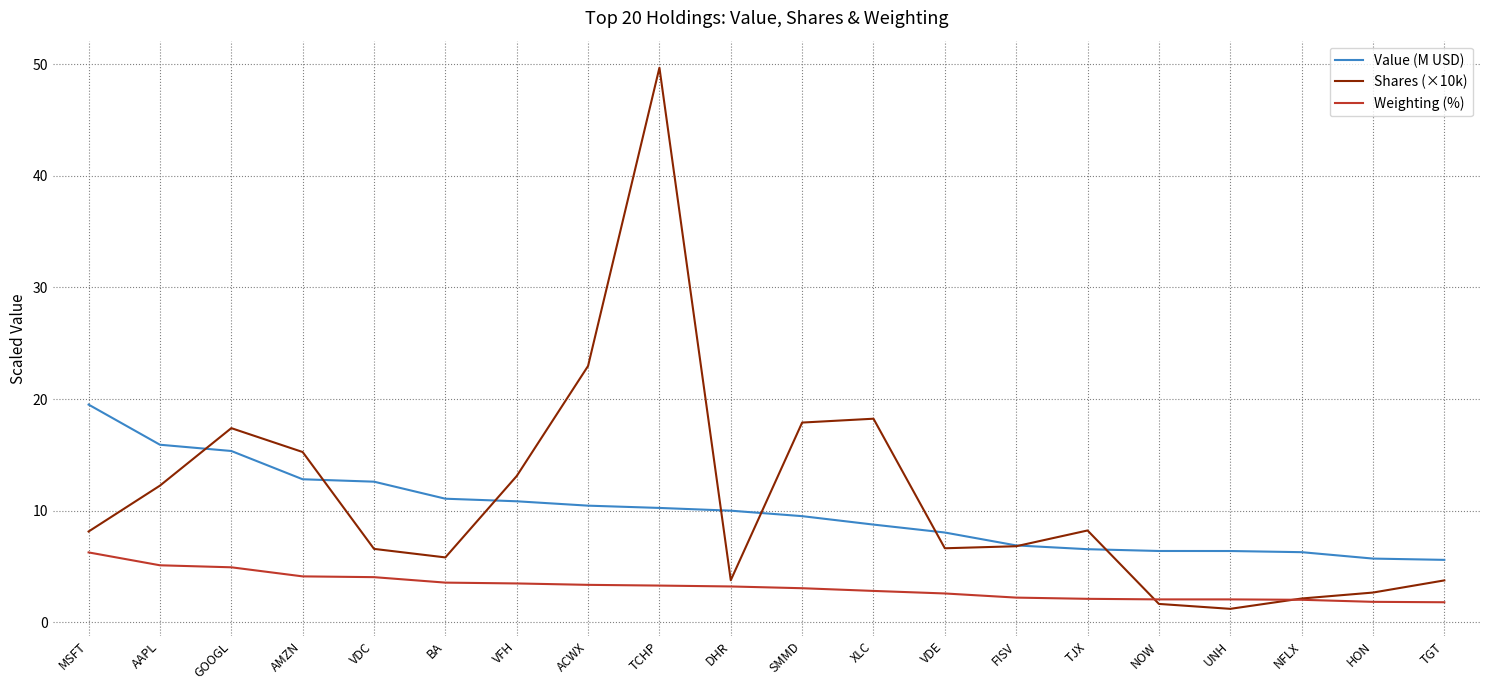

Which series has the largest range (max minus min)?

Shares (×10k)